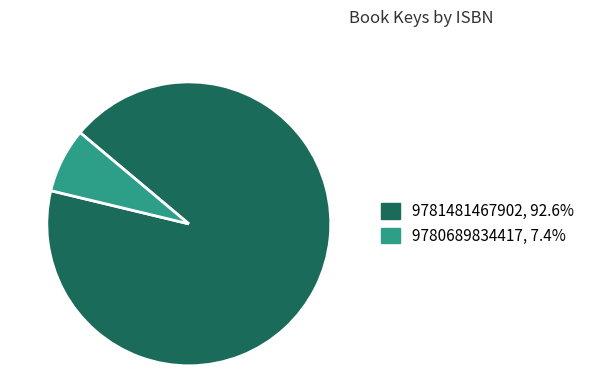

Does 9780689834417 represent more than half of the total?

No